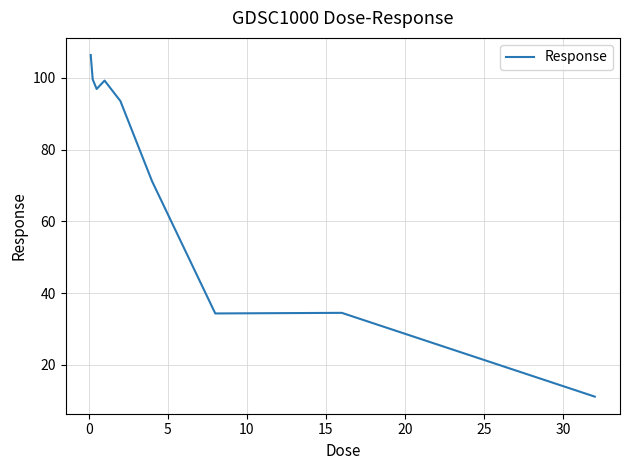

What is the maximum value shown in the chart?

106.4